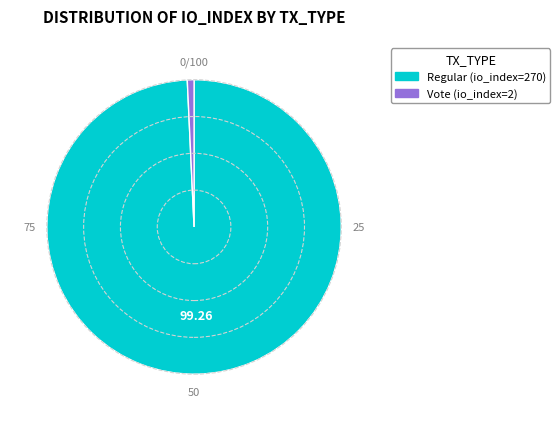

Do Vote (io_index=2) and Regular (io_index=270) together represent more than half of the pie?

Yes